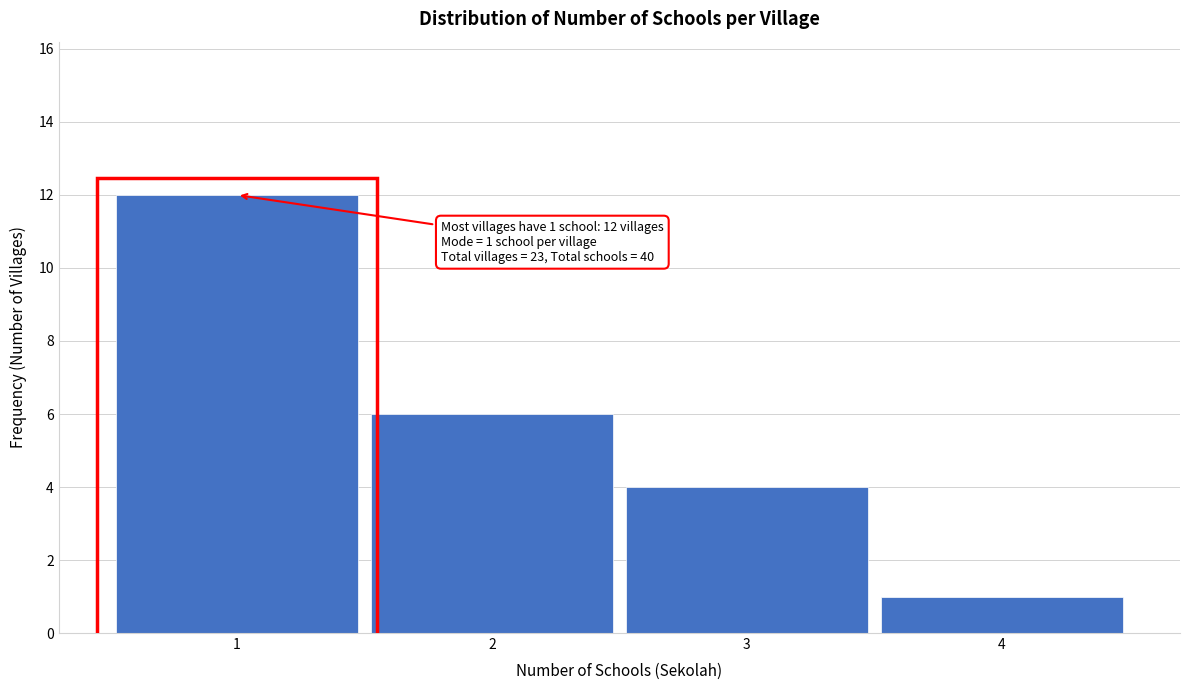

Which range on the x-axis has the tallest bar?

0.5 to 1.5